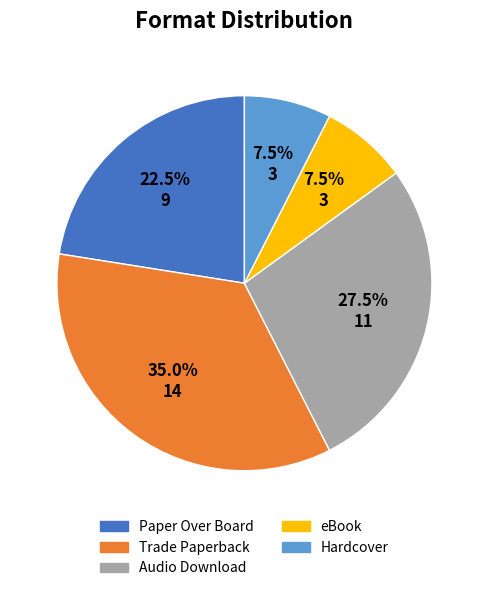

To the nearest percent, what is the average slice percentage?

20%